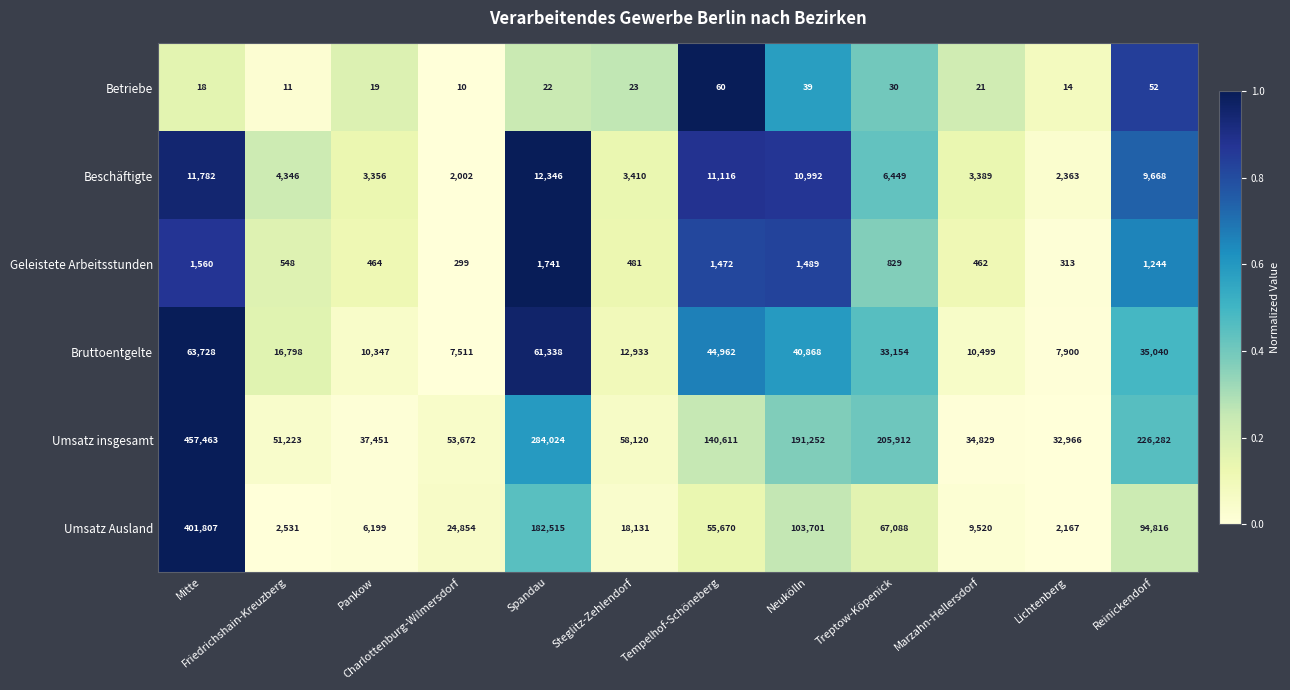

True or false: Geleistete Arbeitsstunden has a value of 829 at Treptow-Köpenick.

True